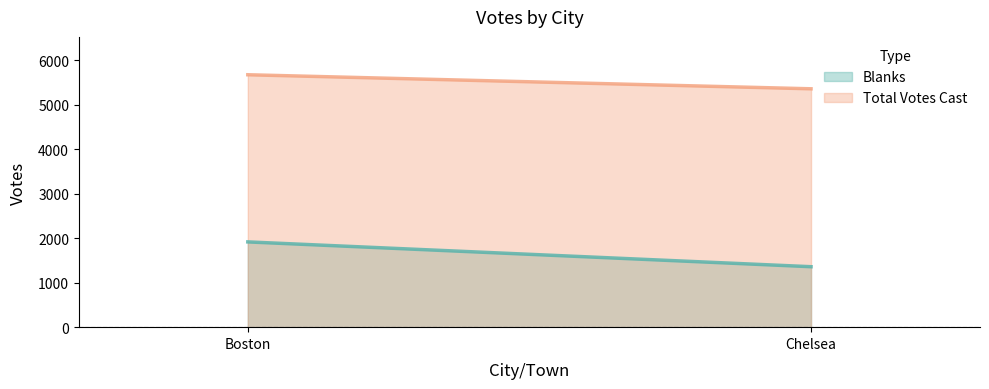

The value of Blanks at Chelsea is 2363. True or false?

False